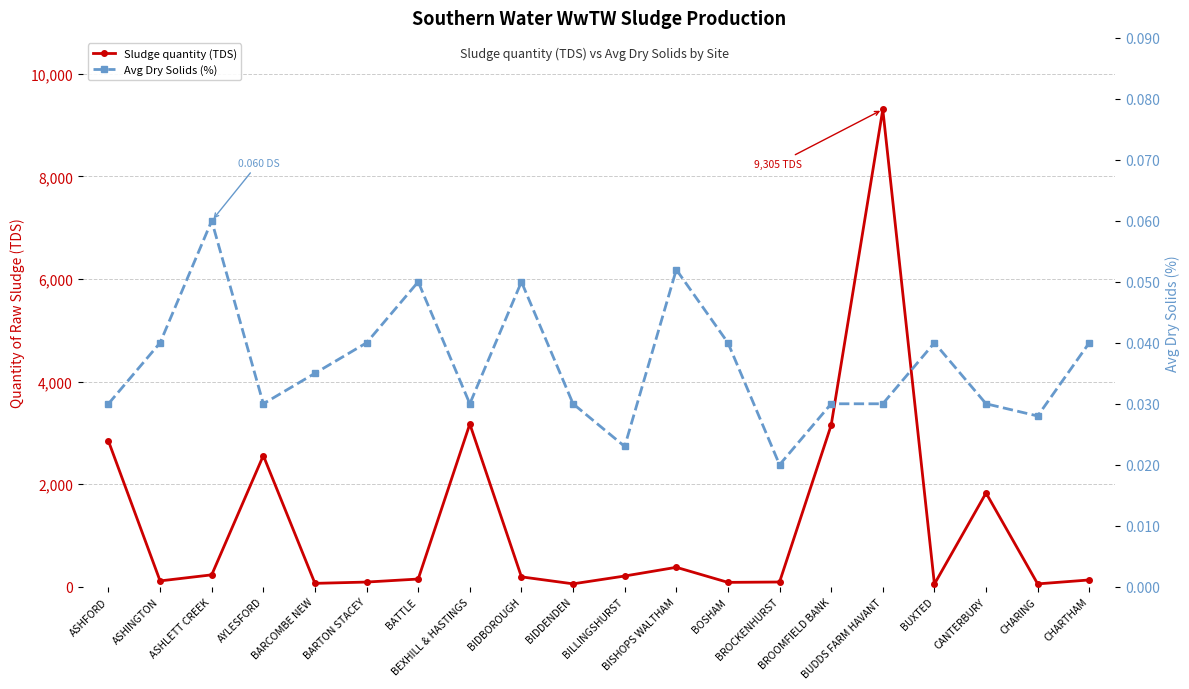

Which category has the highest value in the Sludge quantity (TDS) series?

BUDDS FARM HAVANT